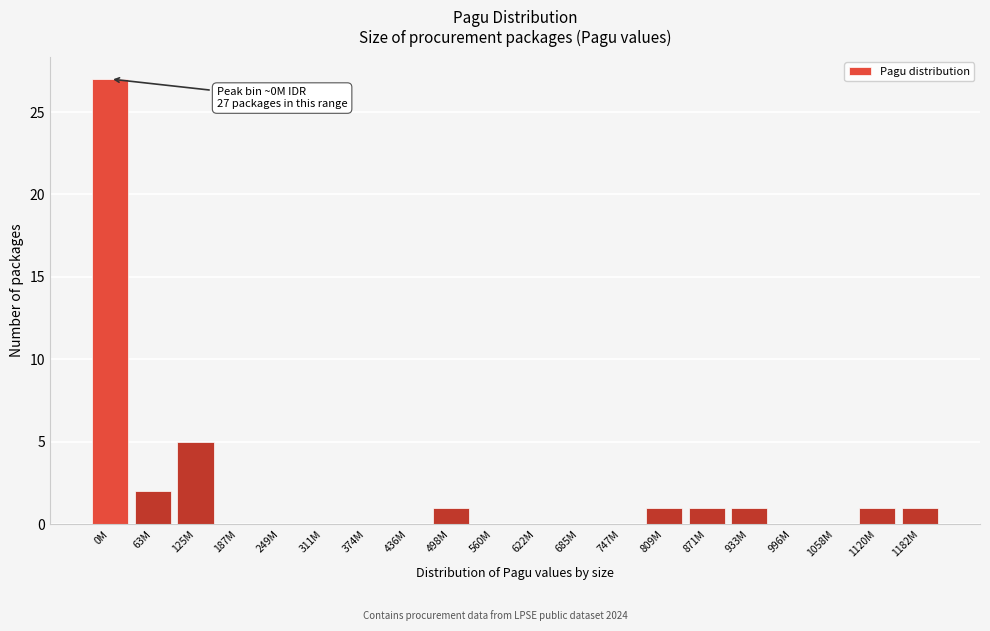

Reading left to right, what are all the values shown in this chart?

0M=27	63M=2	125M=5	187M=0	249M=0	311M=0	374M=0	436M=0	498M=1	560M=0	622M=0	685M=0	747M=0	809M=1	871M=1	933M=1	996M=0	1058M=0	1120M=1	1182M=1